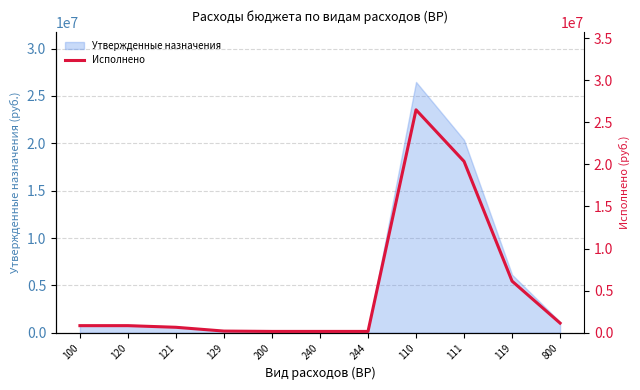

What is the value of the 6th point from the left?

154758.1